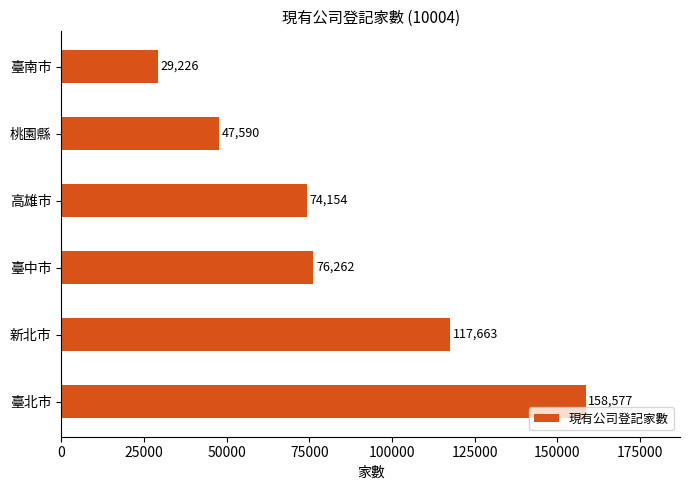

List the labels in order of value, largest first.

臺北市, 新北市, 臺中市, 高雄市, 桃園縣, 臺南市